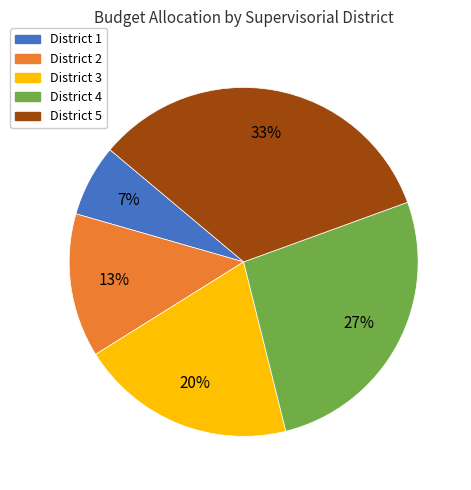

What is the largest slice in the pie chart?

District 5